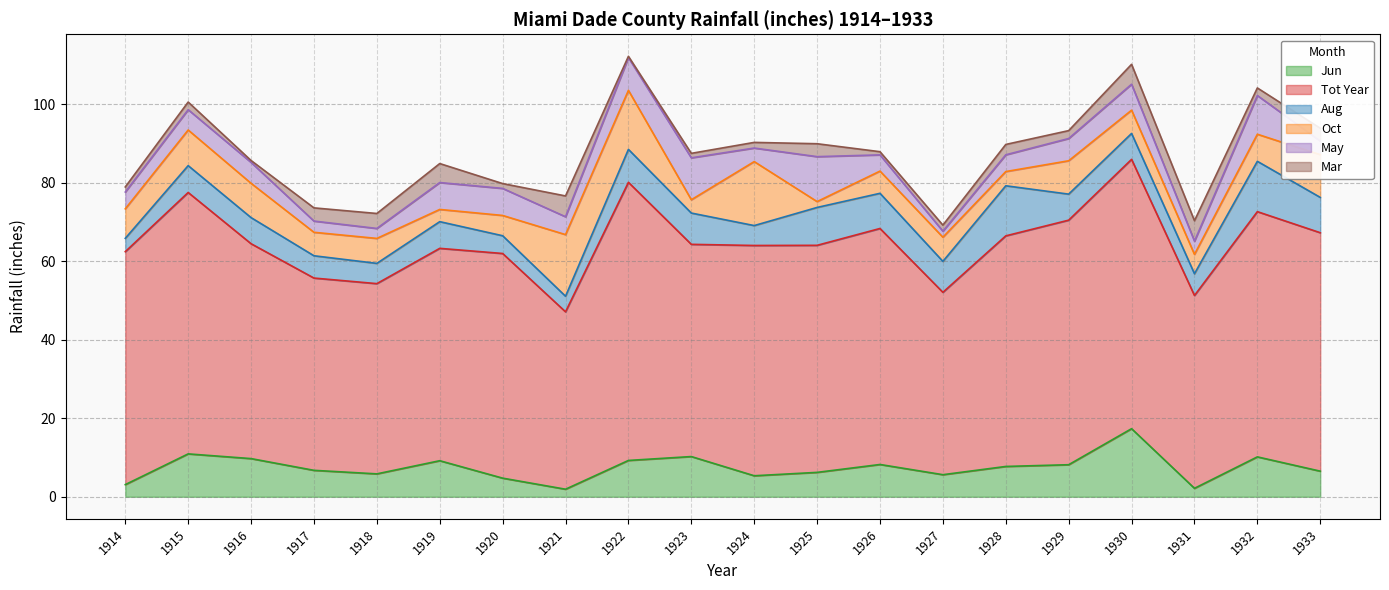

List the series in order of their peak value, highest first.

Tot Year, Jun, Oct, Aug, May, Mar